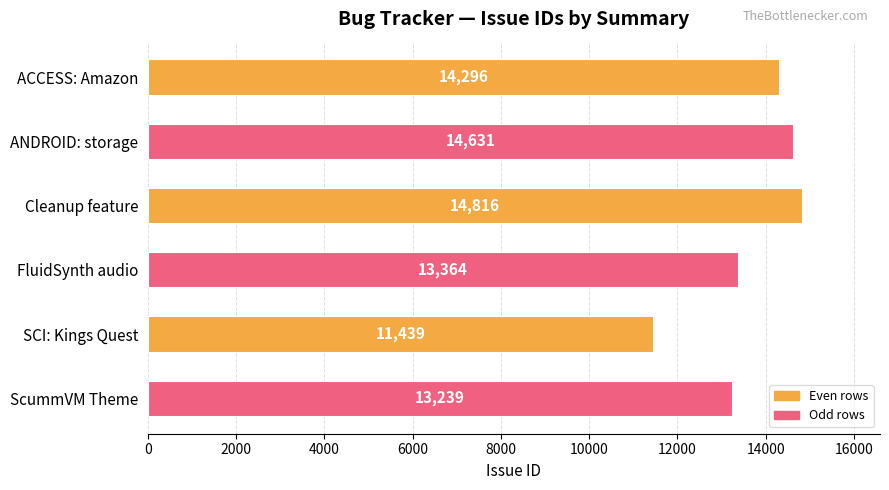

What is the average value?

13631